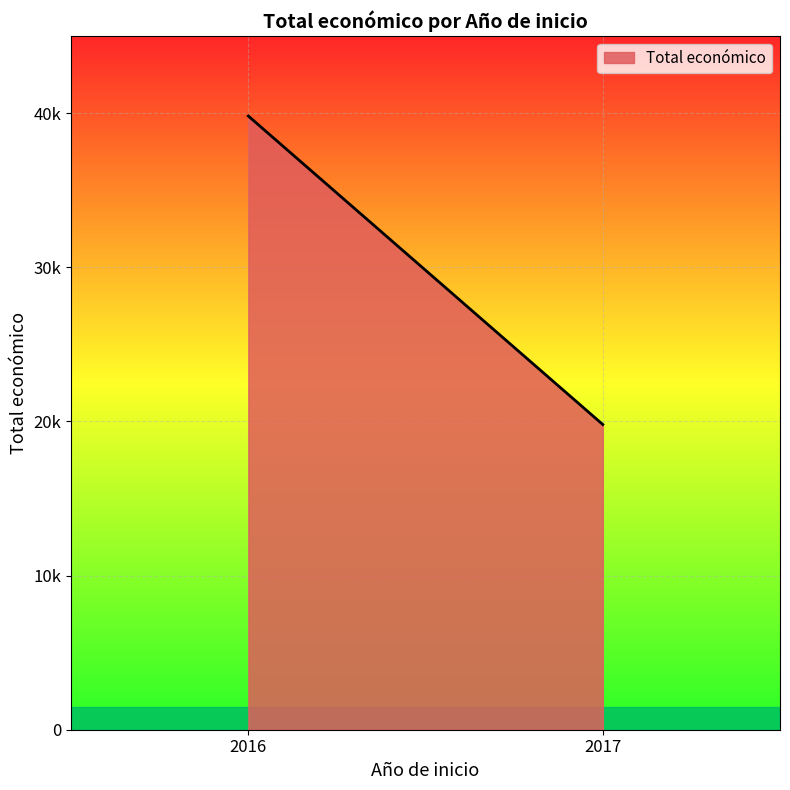

How many lines are shown in the chart?

1